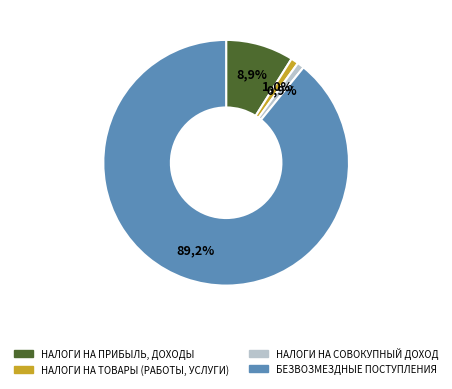

Which has a higher value, НАЛОГИ НА ТОВАРЫ (РАБОТЫ, УСЛУГИ) or НАЛОГИ НА ПРИБЫЛЬ, ДОХОДЫ?

НАЛОГИ НА ПРИБЫЛЬ, ДОХОДЫ